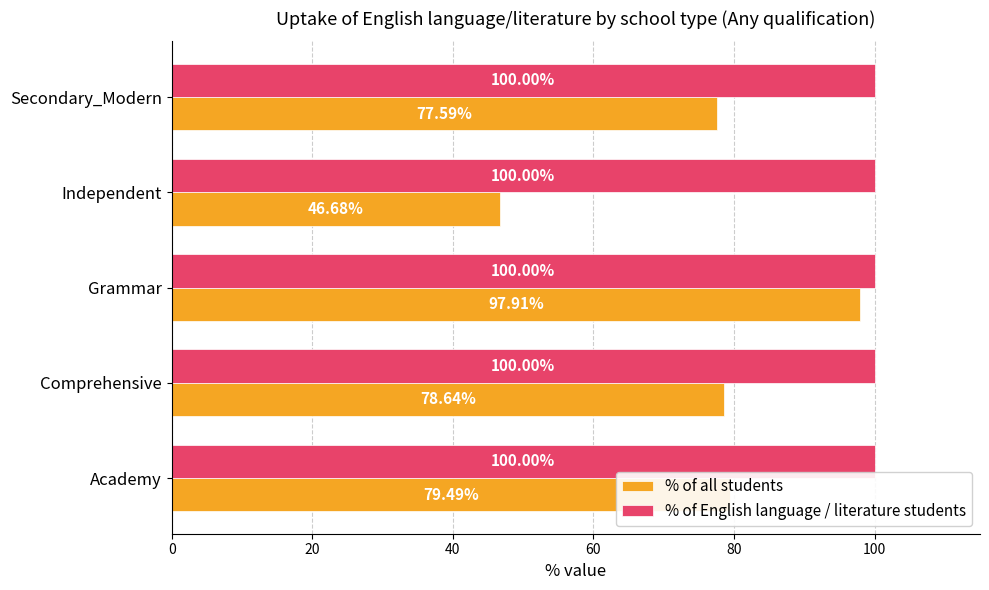

Is the value of % of all students at Grammar greater than the value of % of English language / literature students at Grammar?

No